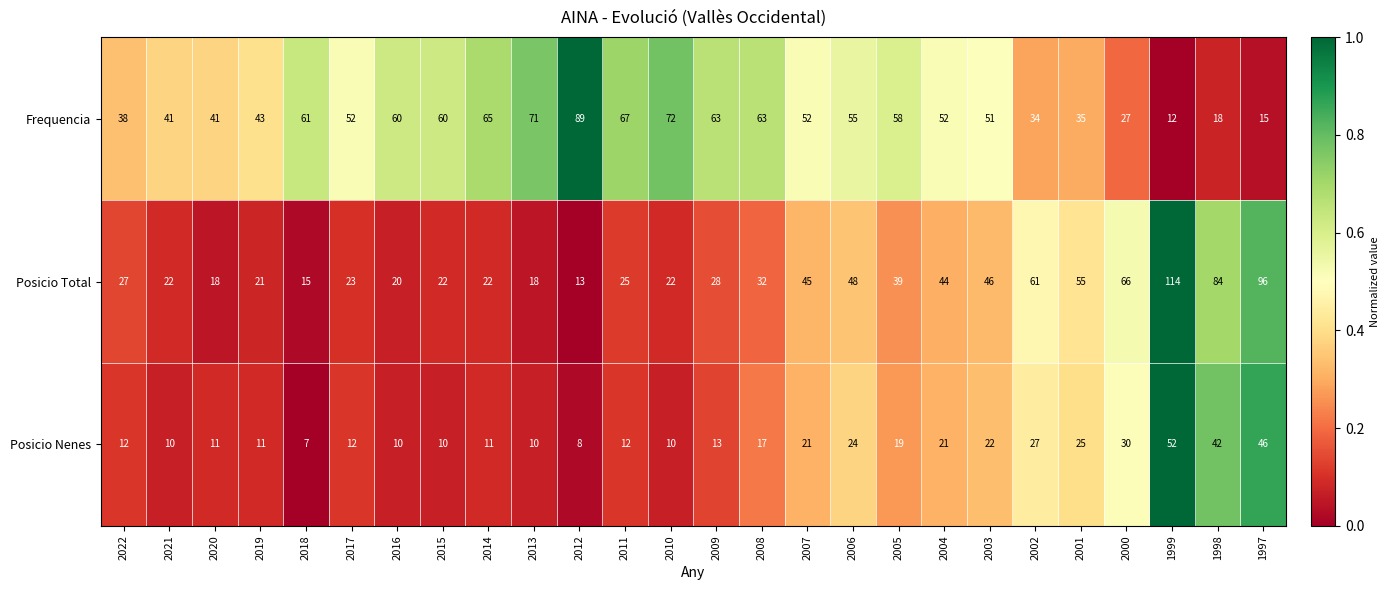

What is the difference between the Frequencia values at 2002 and 1998?

16